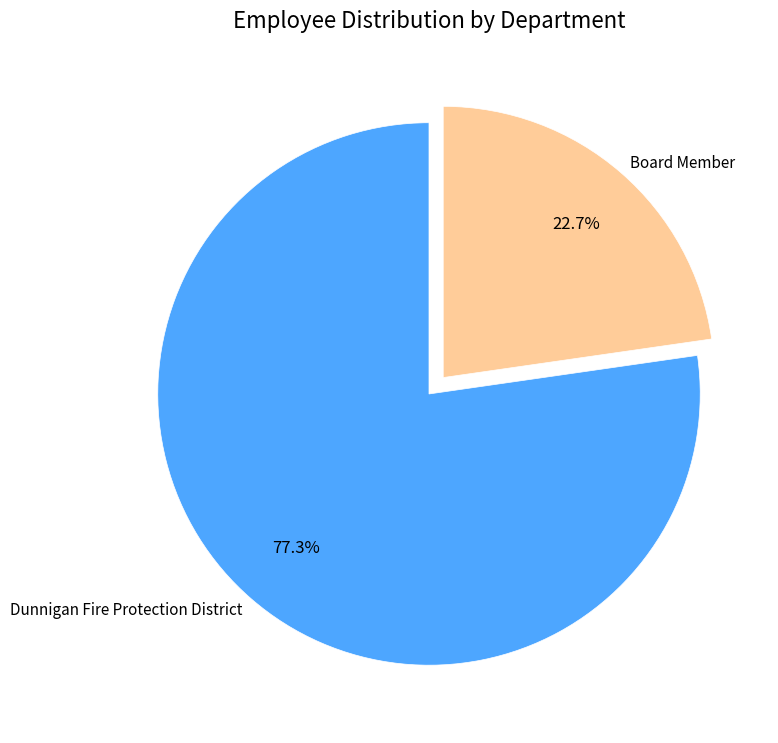

What is the total percentage of Board Member and Dunnigan Fire Protection District?

100.0%